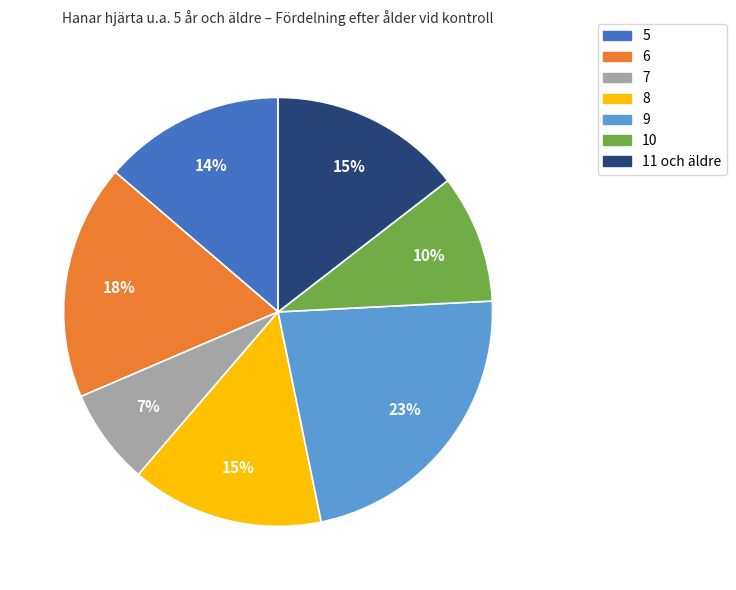

Do 8 and 9 together represent more than half of the pie?

No